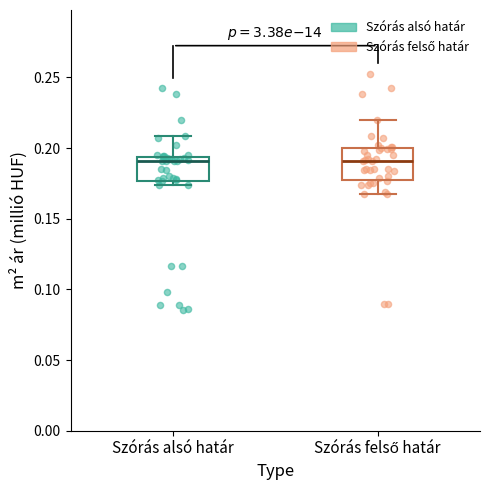

Reading left to right, transcribe this box plot: for each box, give where its median line is, the range the box spans, and where its two whiskers end, as read against the y-axis. The values are not printed on the chart, so give them approximately, as read against the axis.

Szórás alsó határ: median 0.190, box 0.175 to 0.195, whiskers 0.175 (just below the box's lower edge) to 0.210
Szórás felső határ: median 0.190, box 0.180 to 0.200, whiskers 0.165 to 0.220